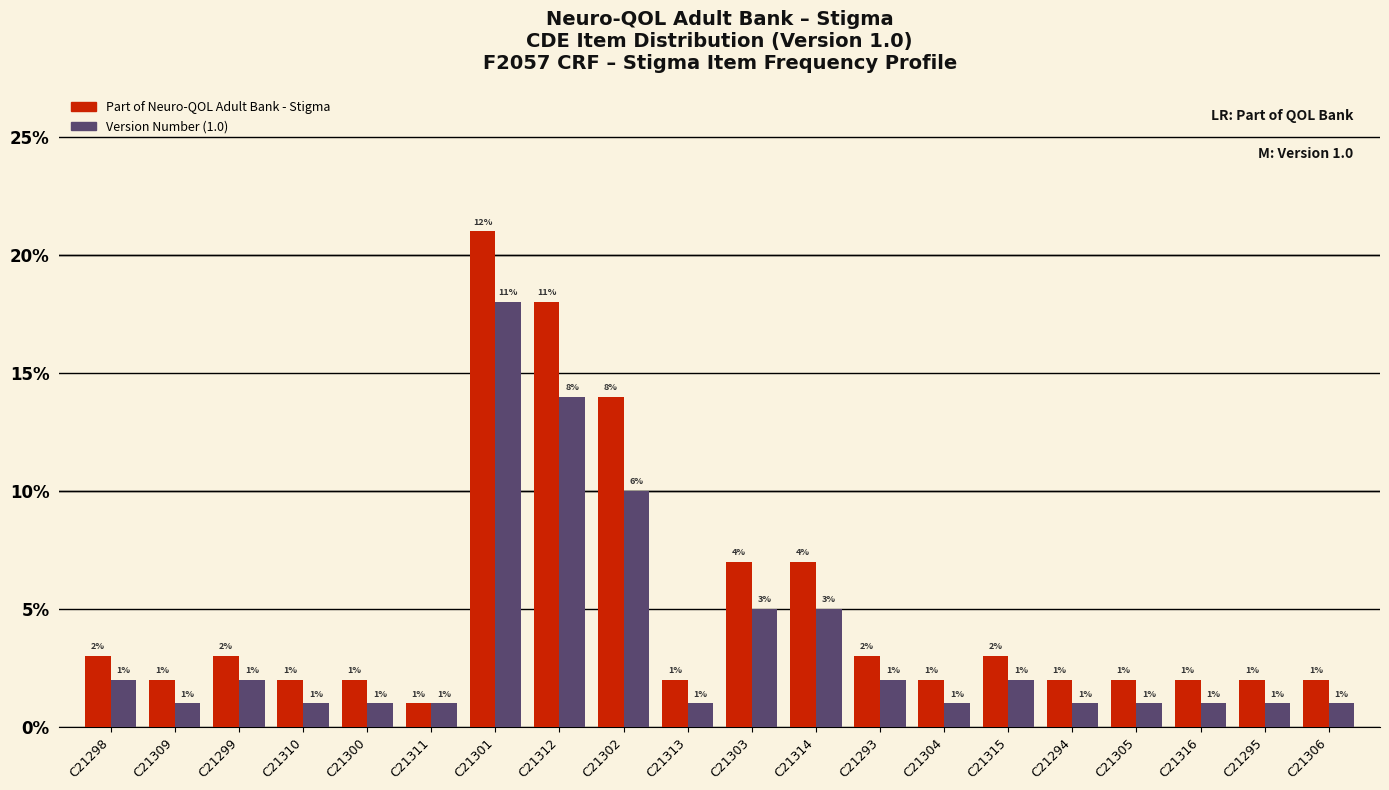

Which category has the highest value in the Version Number (1.0) series?

C21301